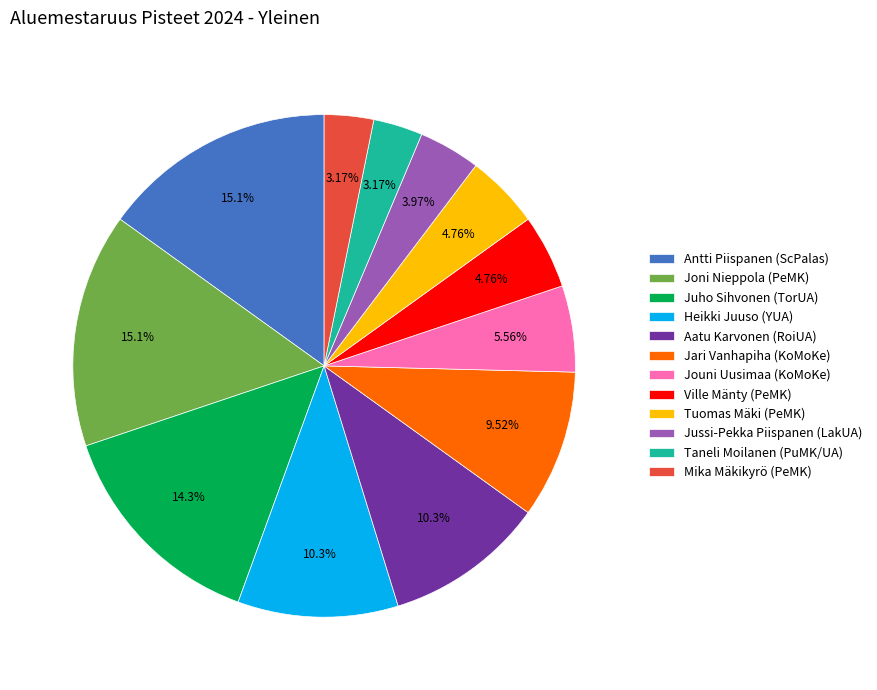

Which has a higher value, Taneli Moilanen (PuMK/UA) or Ville Mänty (PeMK)?

Ville Mänty (PeMK)